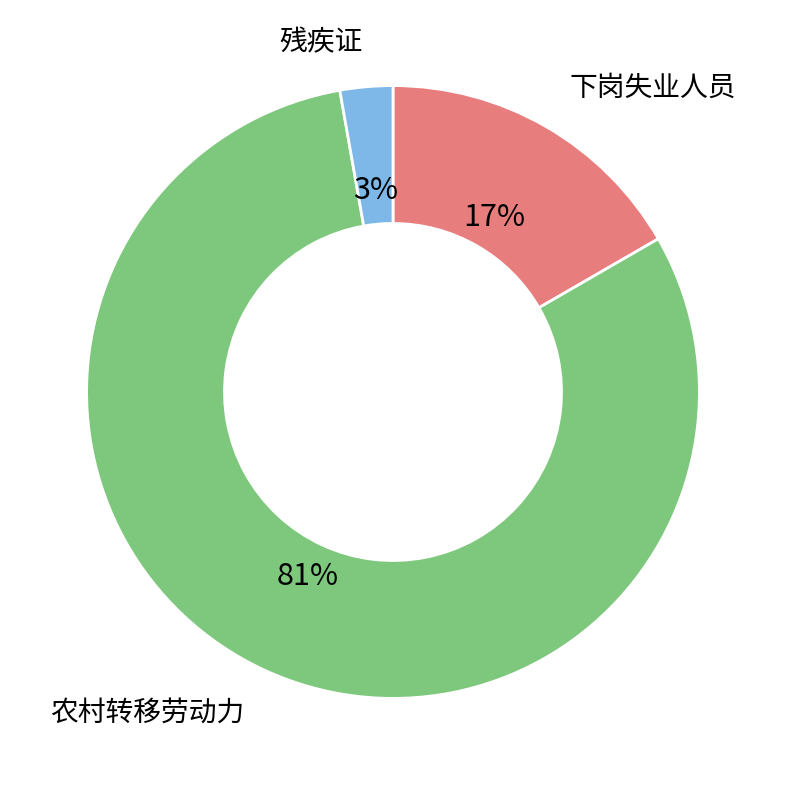

Does any single category account for the majority?

Yes